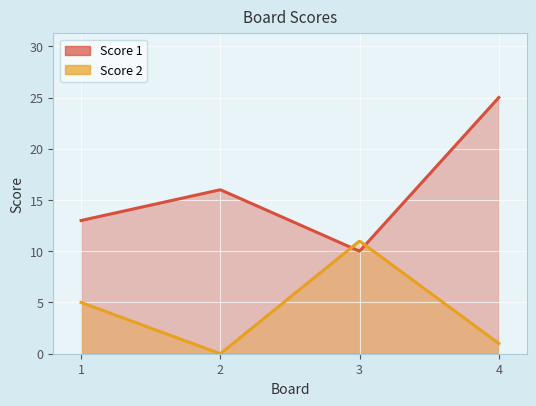

What is the spread (max minus min) of values at 2?

16